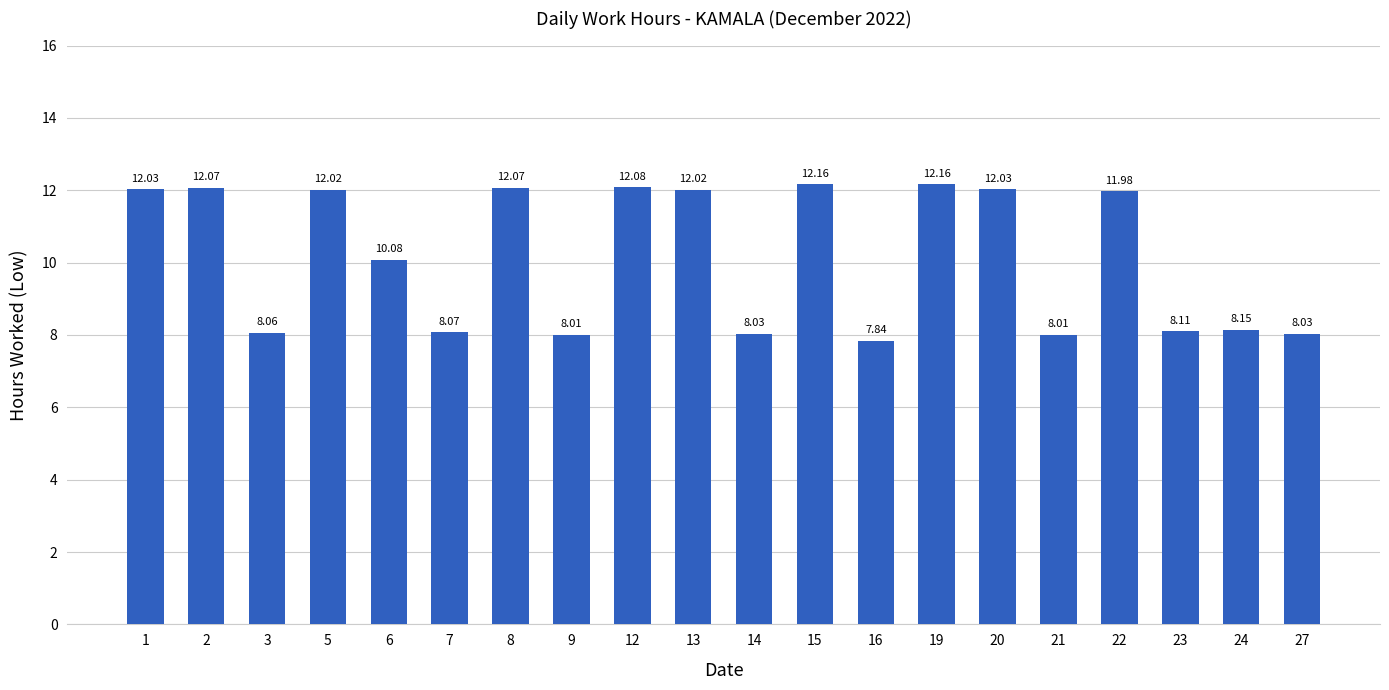

Read the value at 6.

10.1